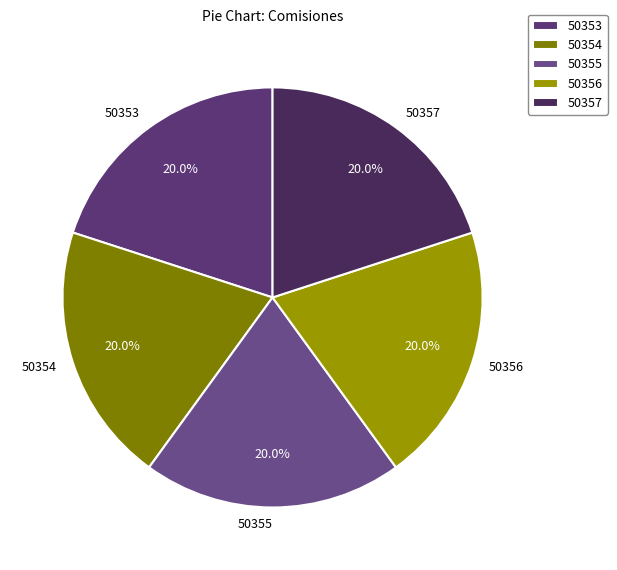

True or false: 50357 accounts for 27% of the total.

False